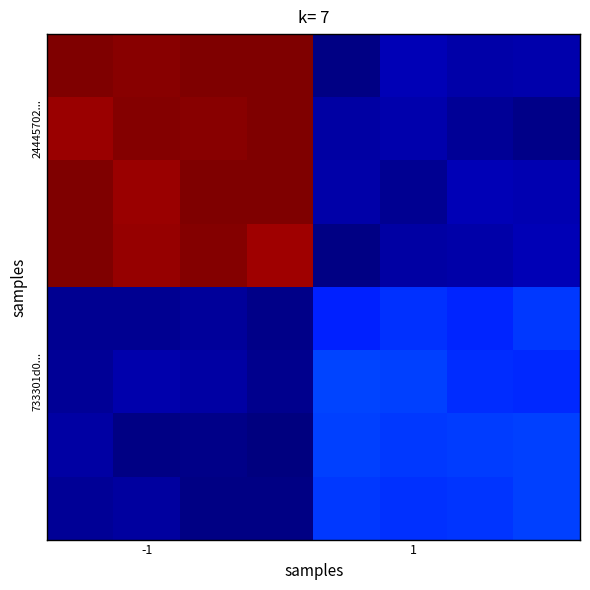

At how many categories does at least one series exceed 3?

8